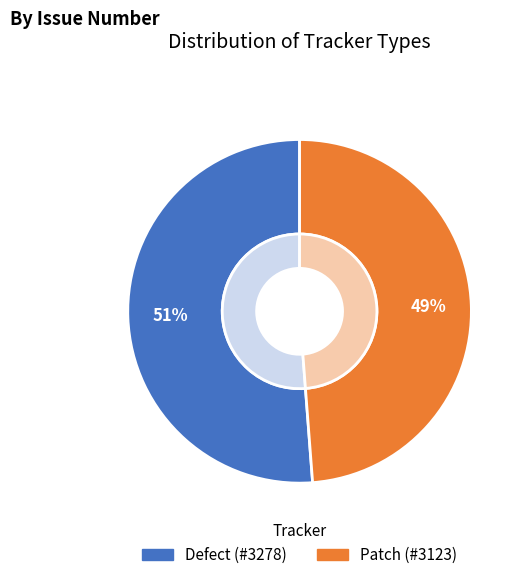

True or false: Defect accounts for 51% of the total.

True